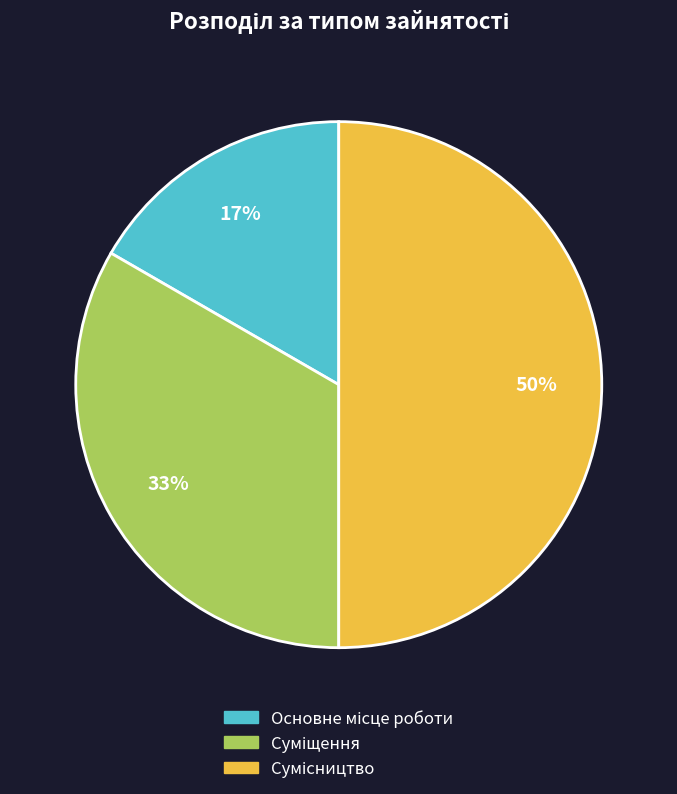

To the nearest percent, what is the difference between the largest and smallest slice percentages?

33%